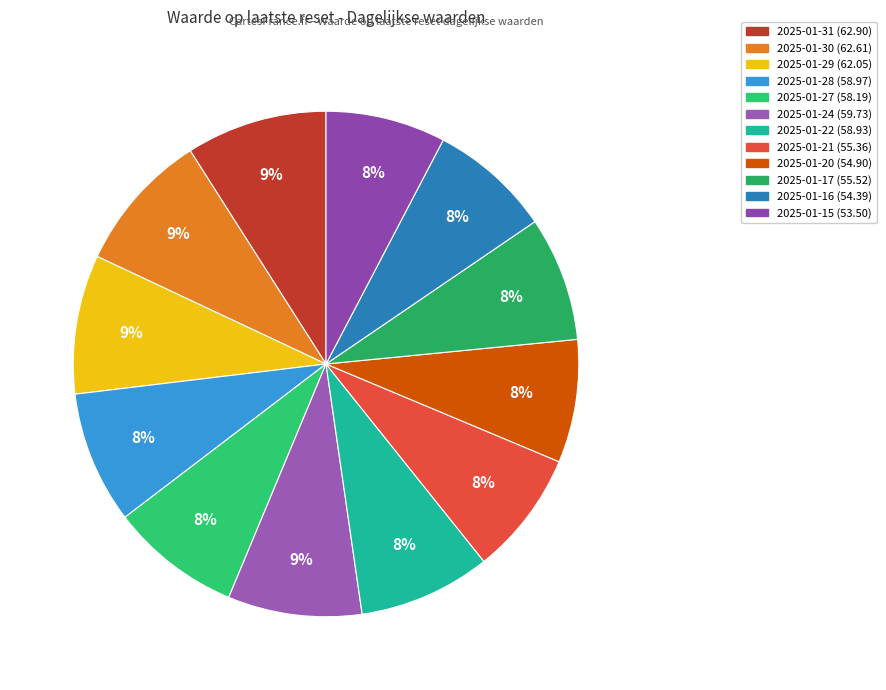

What is the largest slice in the pie chart?

2025-01-31